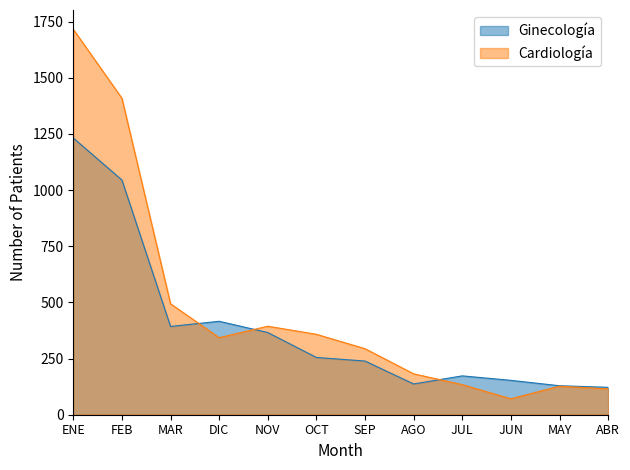

Reading right to left, list all the values displayed in this chart.

Ginecología: ABR=122	MAY=129	JUN=153	JUL=173	AGO=137	SEP=239	OCT=255	NOV=366	DIC=416	MAR=393	FEB=1045	ENE=1232
Cardiología: ABR=115	MAY=127	JUN=71	JUL=134	AGO=182	SEP=294	OCT=358	NOV=394	DIC=343	MAR=494	FEB=1409	ENE=1716